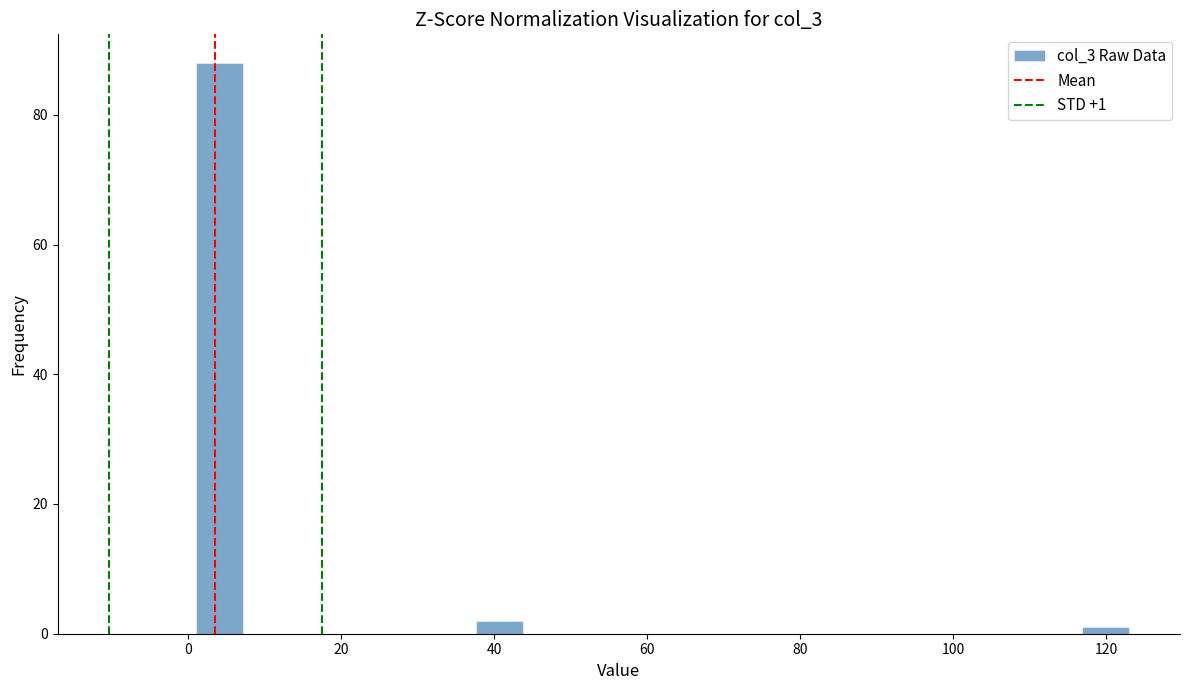

Read against the x-axis, roughly where is the centre of the tallest bar?

4